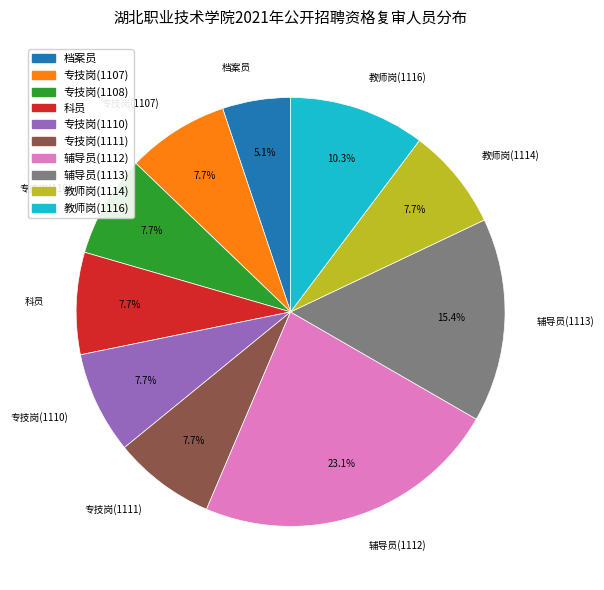

The 档案员 slice represents 5% of the pie. True or false?

True